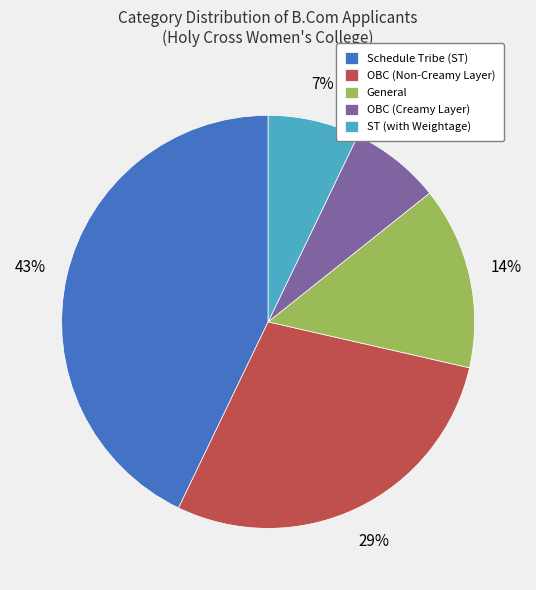

To the nearest percent, what is the difference between the largest and smallest slice percentages?

36%